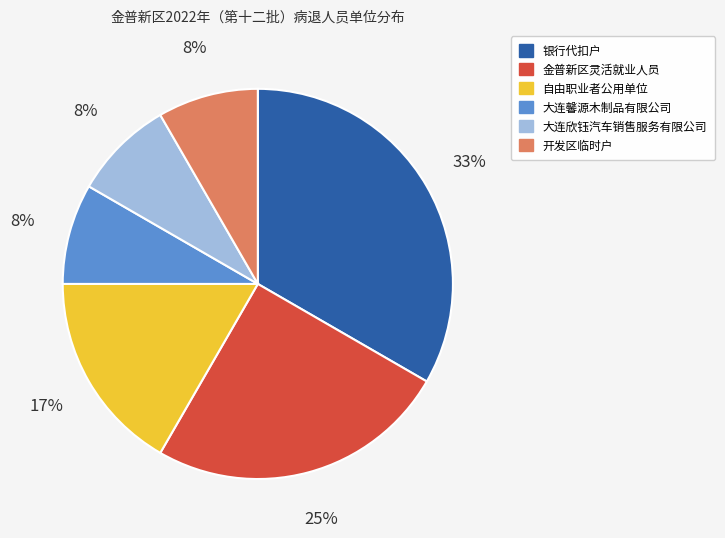

To the nearest percent, what portion does 金普新区灵活就业人员 represent?

25%